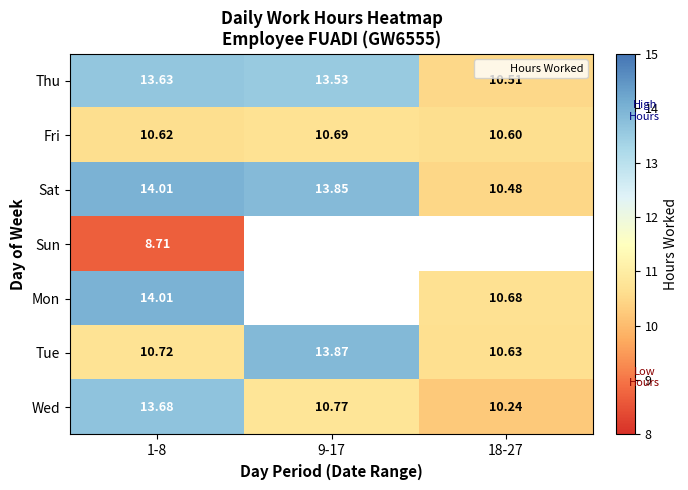

At 1-8, list the series in order from largest to smallest.

Sat, Mon, Wed, Thu, Tue, Fri, Sun